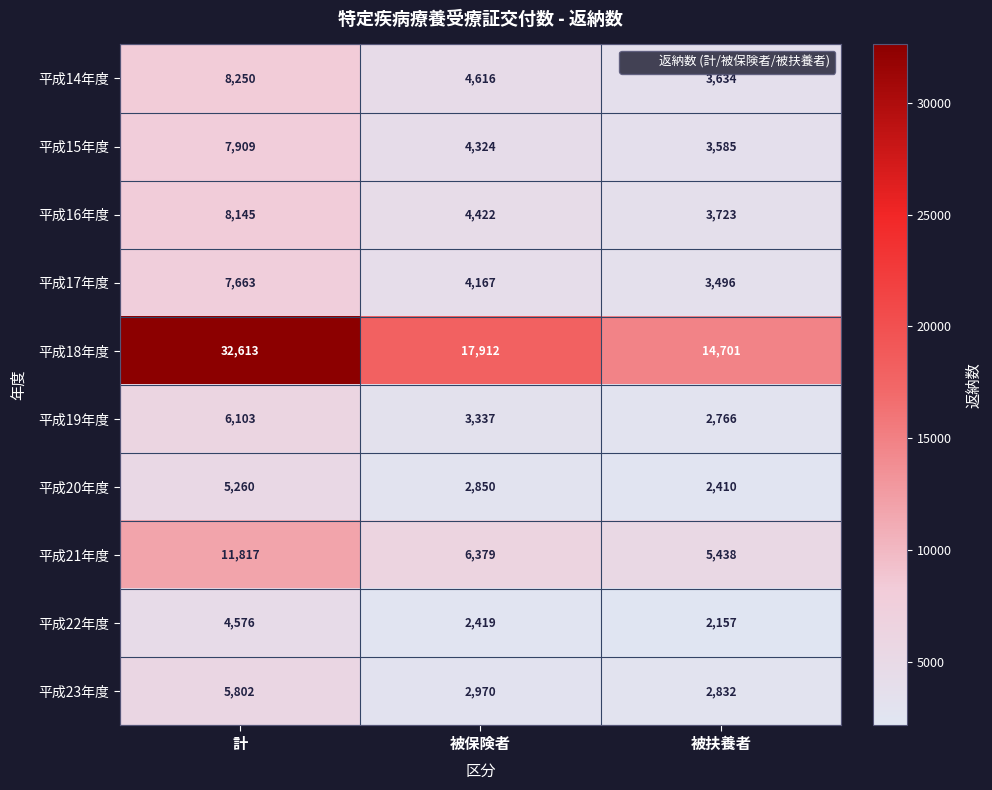

What value does the 平成15年度 series have at 被扶養者, to the nearest 50?

3600